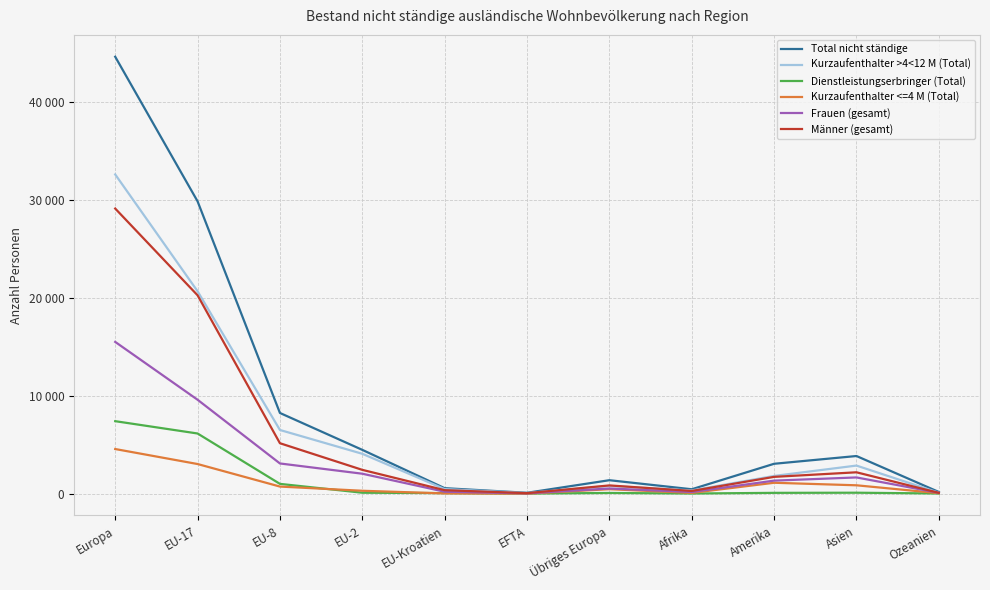

True or false: Dienstleistungserbringer (Total) and Männer (gesamt) cross at least once.

False